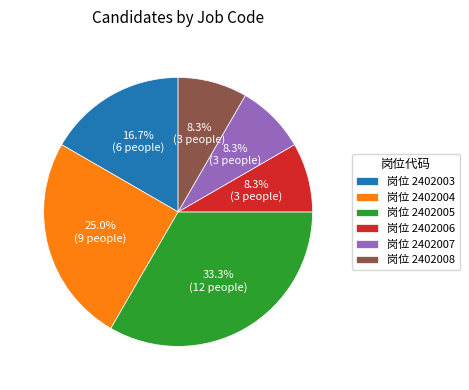

Which slice is the largest?

岗位 2402005